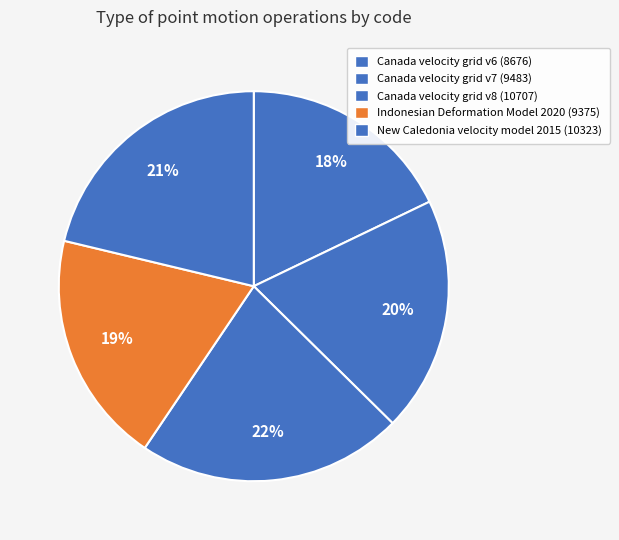

Is there a majority slice in this chart?

No